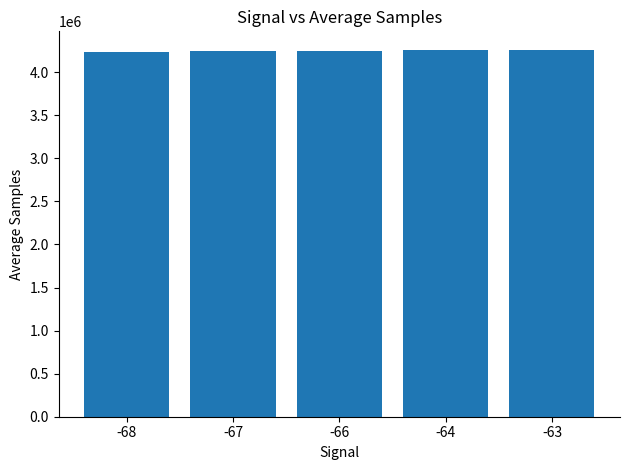

What is the sum of all values?

21251514.4